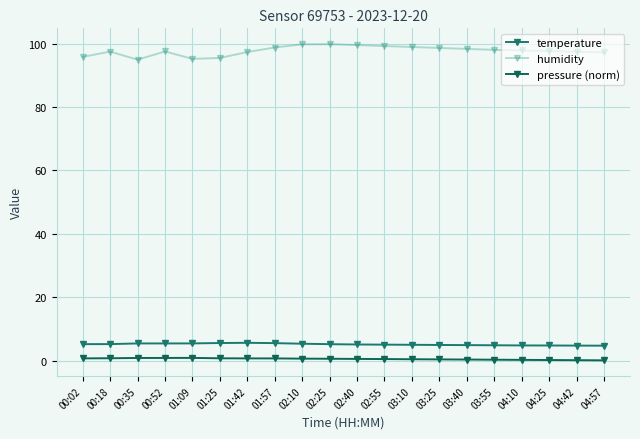

What is the label of the 17th point from the right?

00:52